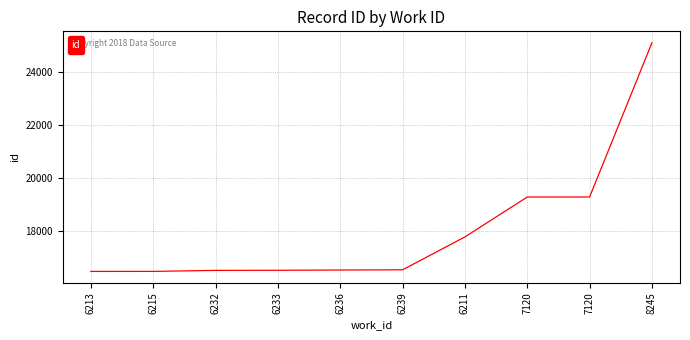

Reading left to right, list all the values displayed in this chart.

6213=16473	6215=16474	6232=16512	6233=16516	6236=16526	6239=16534	6211=17776	7120=19284	7120=19285	8245=25111